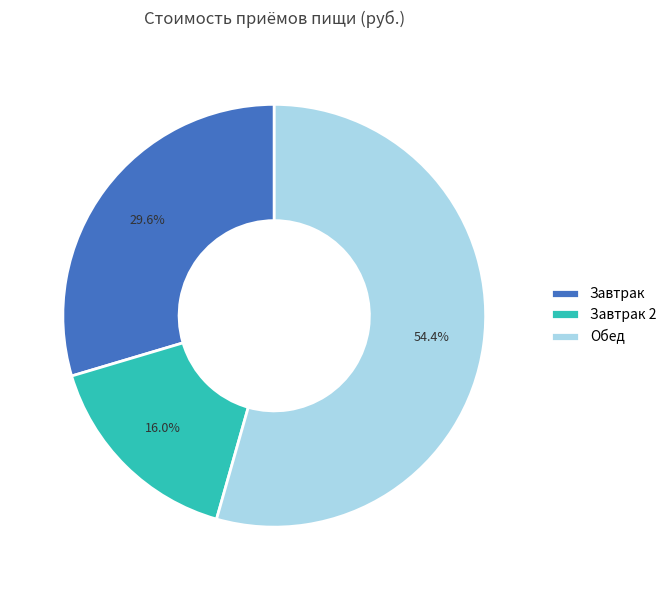

Which category has the biggest portion of the pie?

Обед